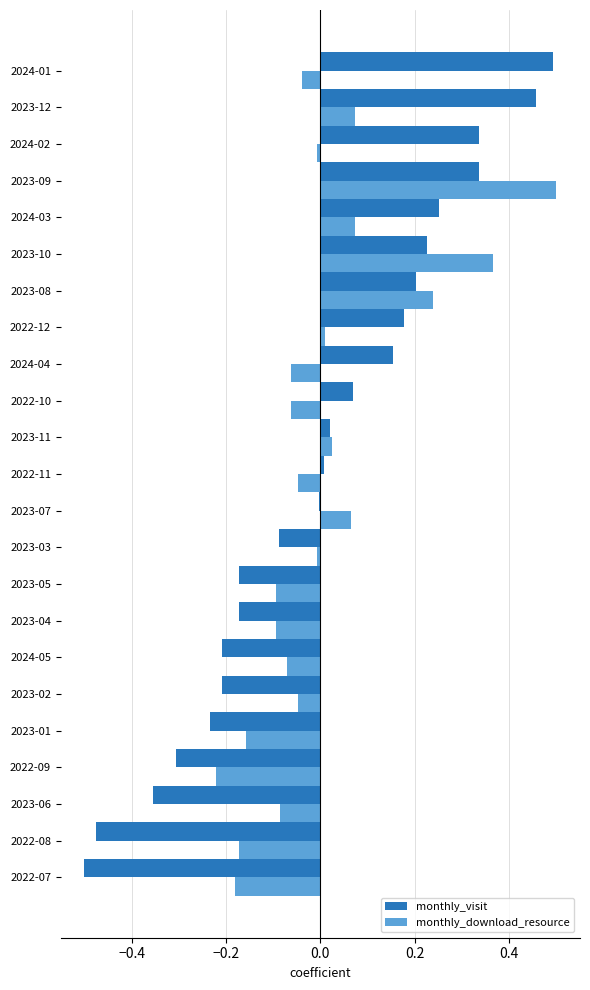

Which series has the widest spread of values?

monthly_visit